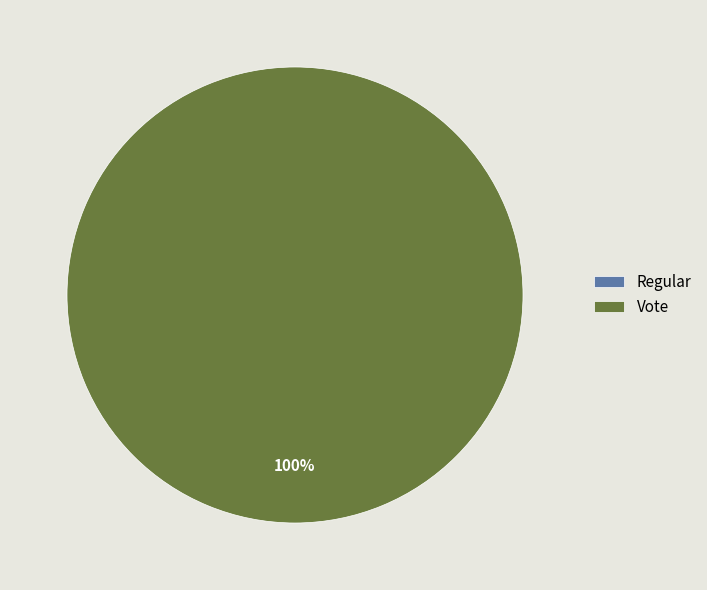

Is it true that Regular is 0% of the pie?

True